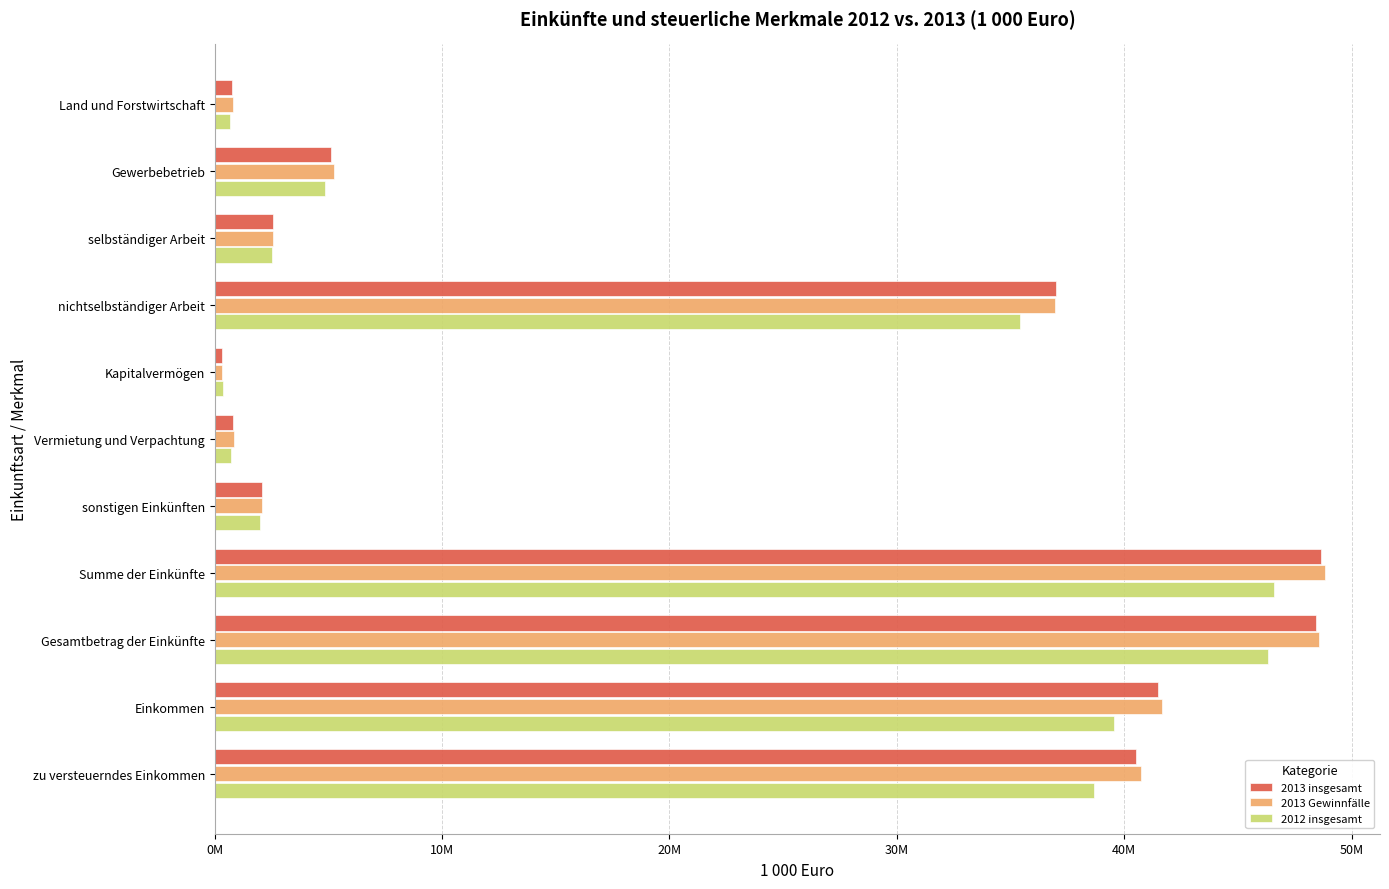

What are all the series names shown in the legend?

2013 insgesamt, 2013 Gewinnfälle, 2012 insgesamt